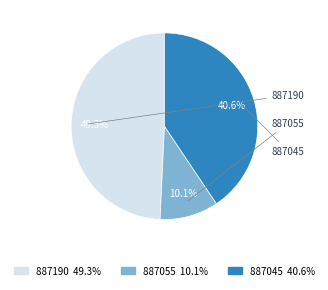

True or false: 887055 accounts for 10% of the total.

True